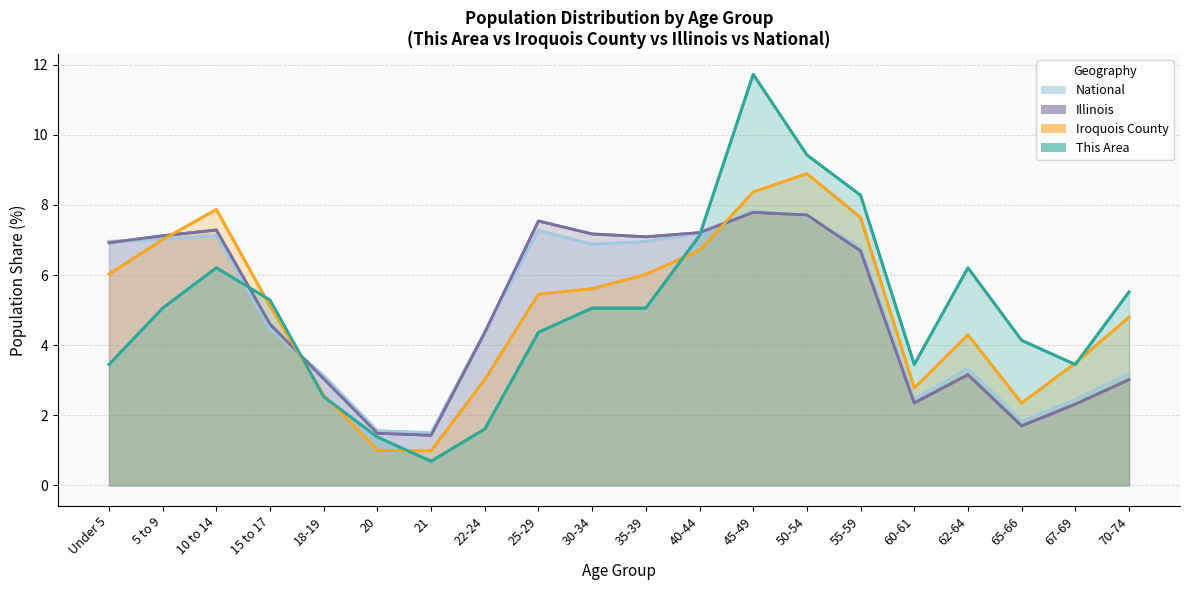

Which series has the largest total across all categories?

National